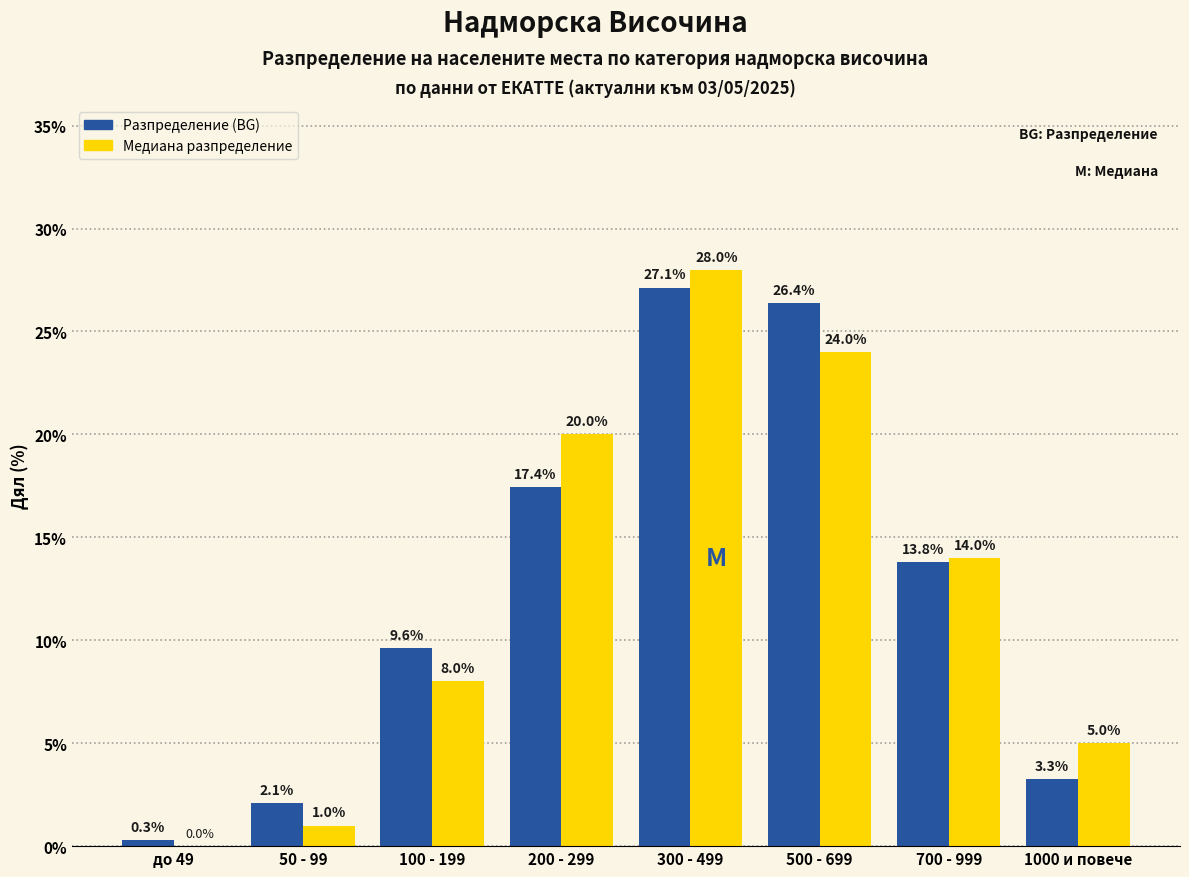

Reading right to left, transcribe all the data shown in this chart.

Разпределение (BG): 1000 и повече=3.3	700 - 999=13.8	500 - 699=26.4	300 - 499=27.1	200 - 299=17.4	100 - 199=9.6	50 - 99=2.1	до 49=0.3
Медиана разпределение: 1000 и повече=5.0	700 - 999=14.0	500 - 699=24.0	300 - 499=28.0	200 - 299=20.0	100 - 199=8.0	50 - 99=1.0	до 49=0.0